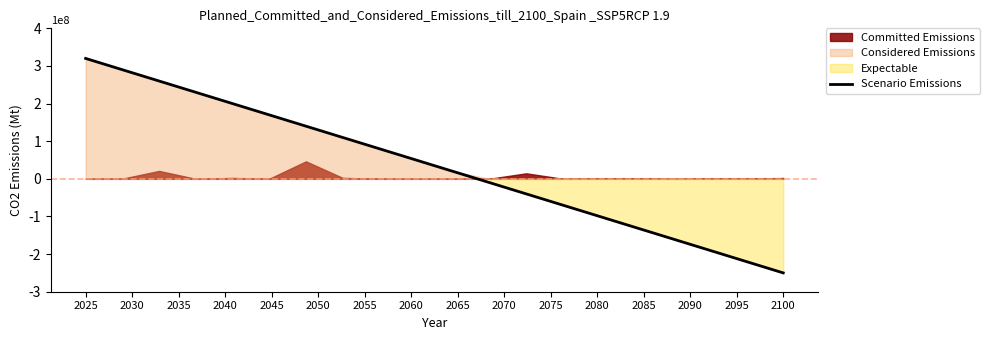

Count the number of categories in the chart.

20